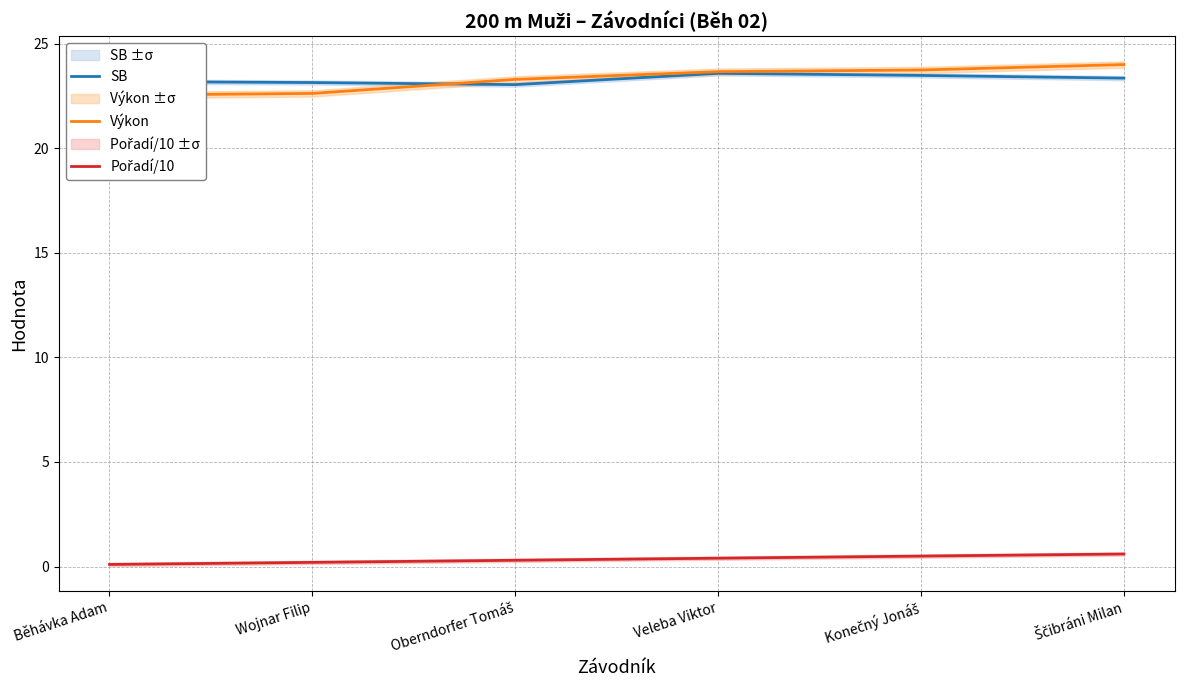

Which series has the largest total across all categories?

Výkon